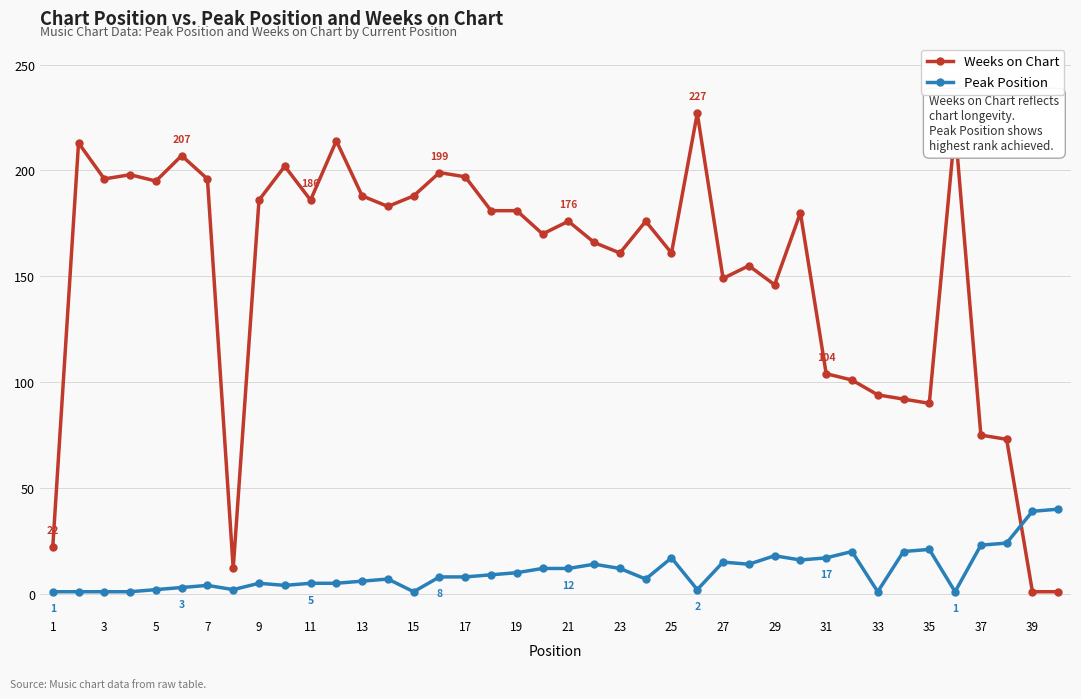

Which series has the largest range (max minus min)?

Weeks on Chart